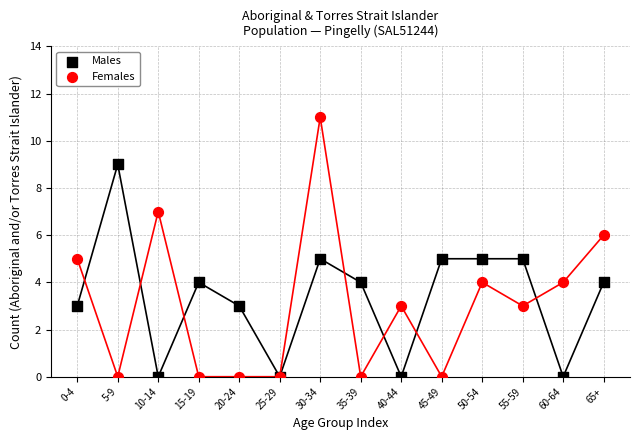

What are all the series names shown in the legend?

Males, Females